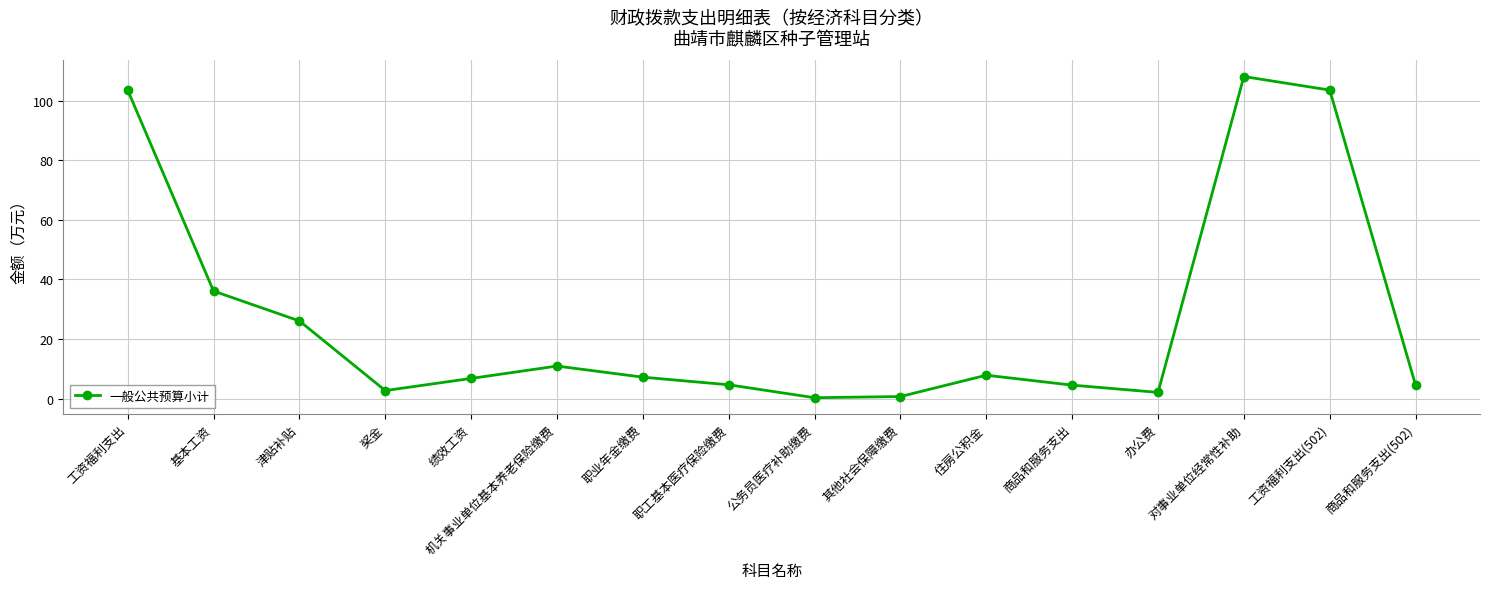

What is the change in value from 绩效工资 to 职业年金缴费?

+0.4